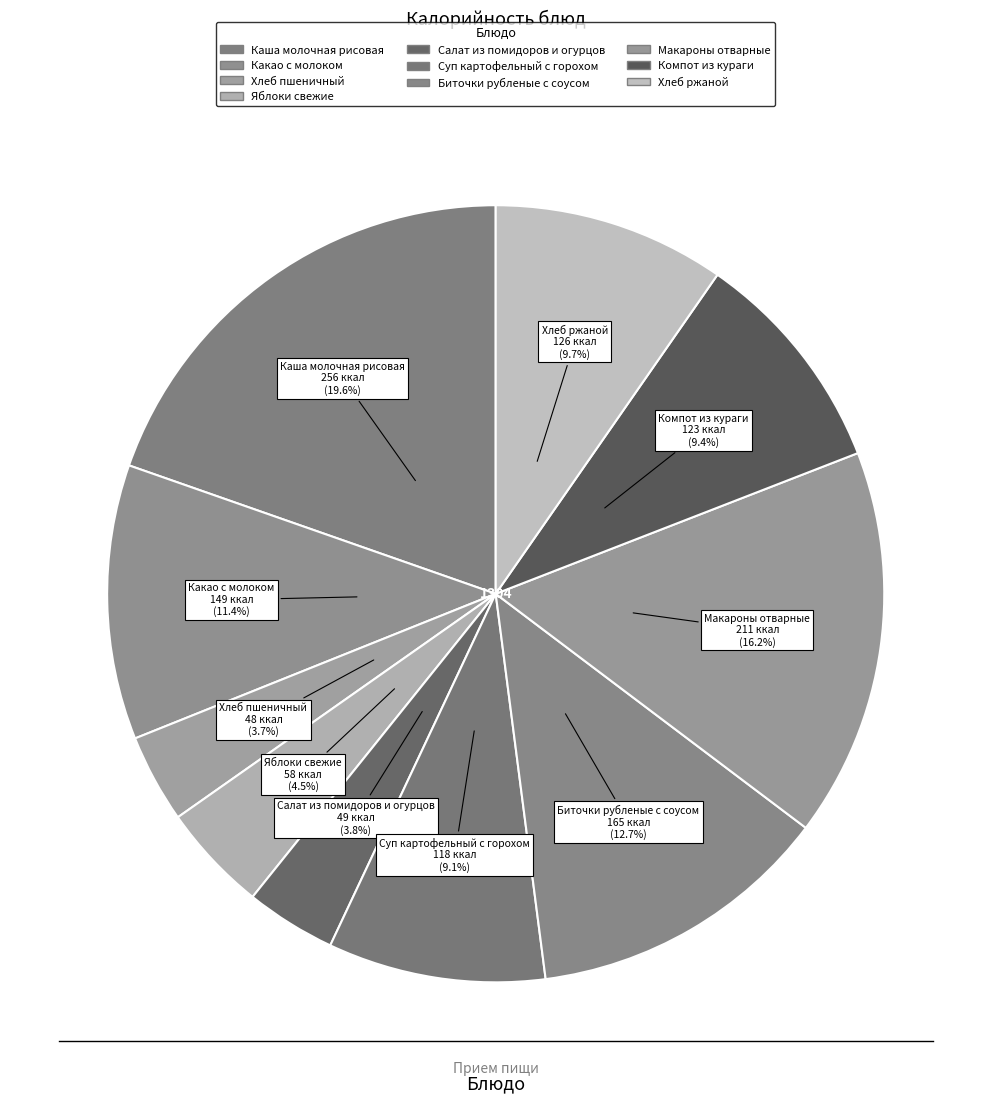

True or false: Компот из кураги accounts for 16% of the total.

False